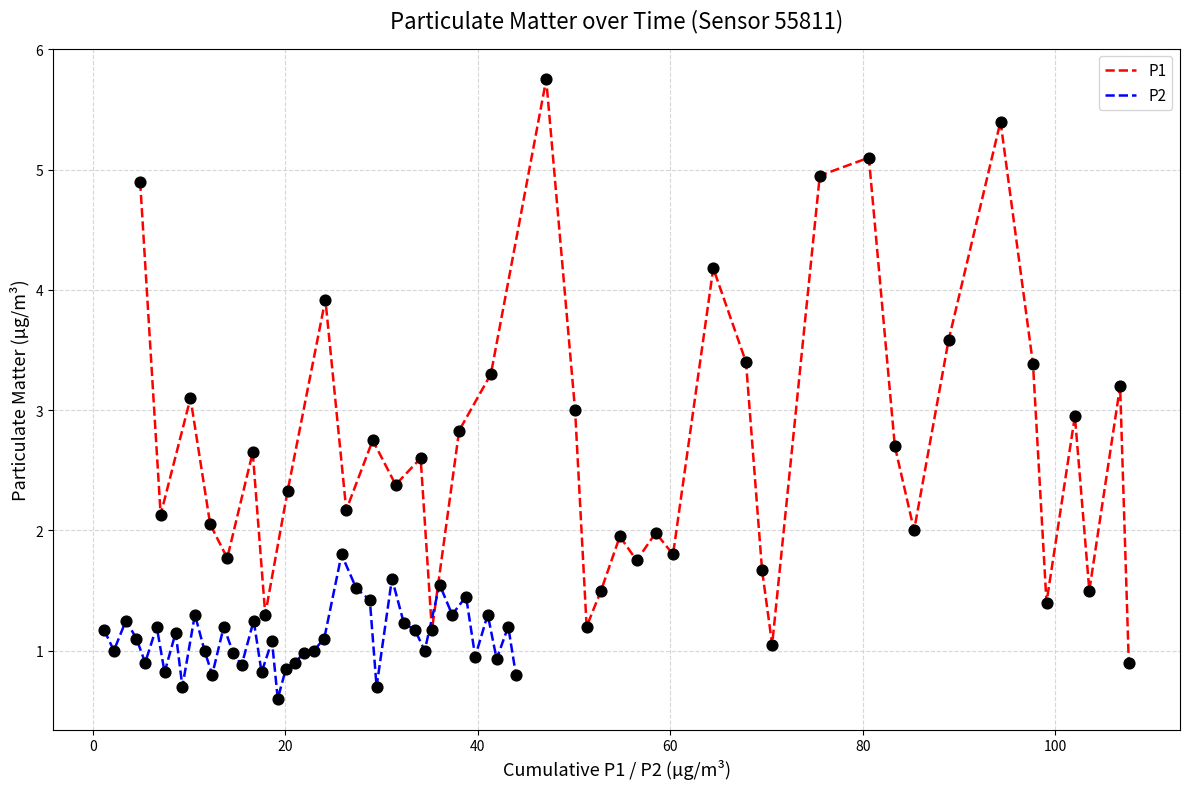

Which series has the largest total across all categories?

P1